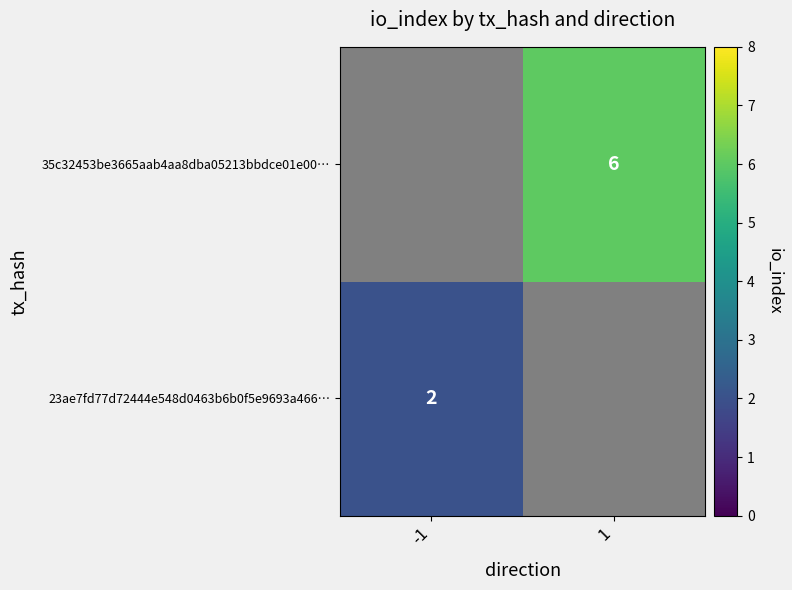

How many values in 23ae7fd77d72444e548d0463b6b0f5e9693a466… are above zero?

1